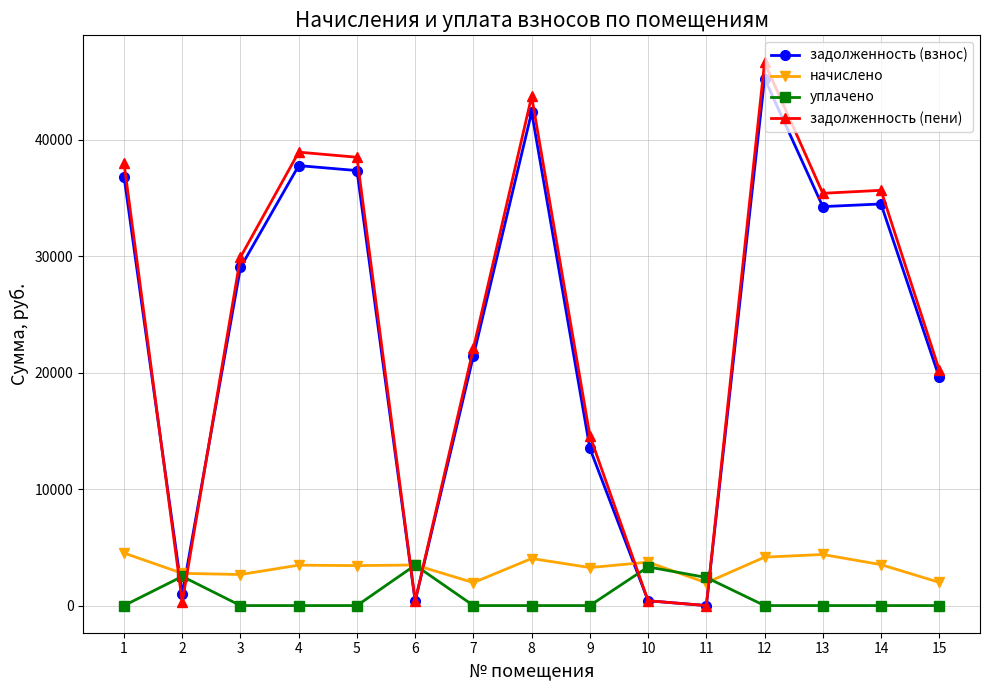

Where is the first local maximum for уплачено?

2